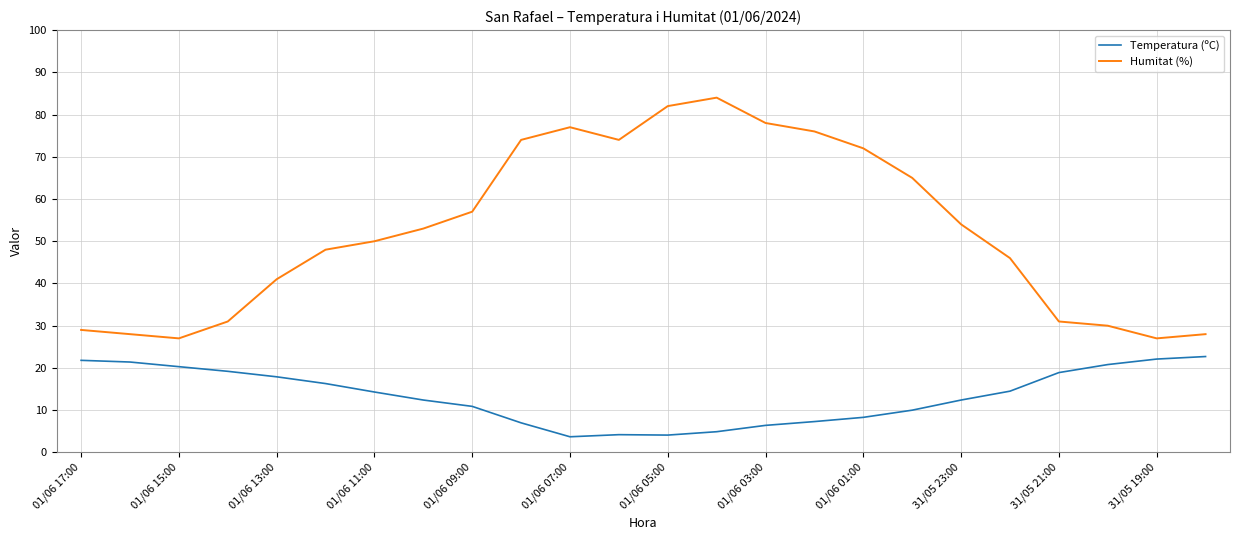

What is the difference between the maximum and minimum values in the Temperatura (ºC) series?

19.0